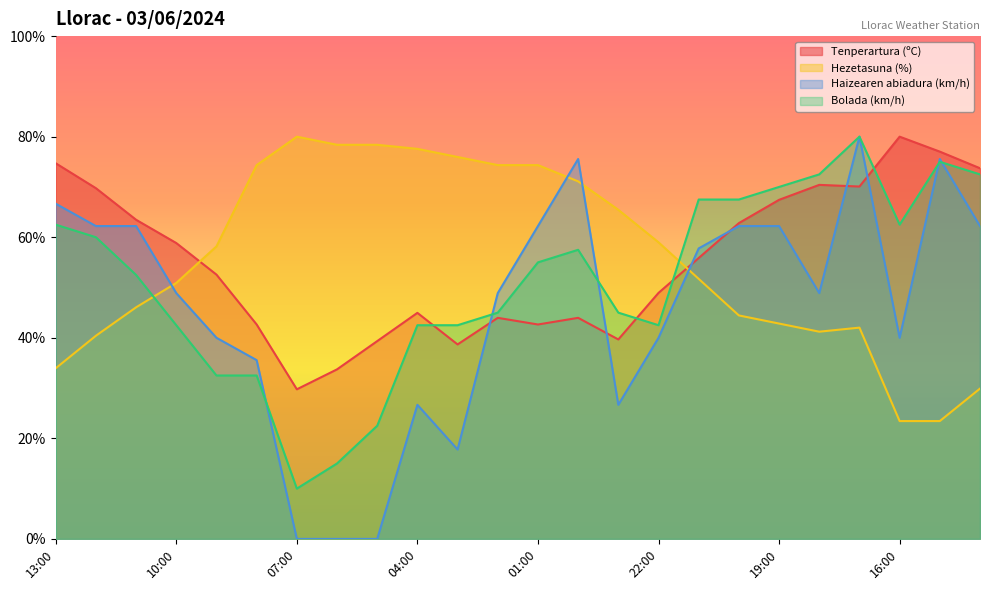

What is the difference between the maximum and minimum values in the Bolada (km/h) series?

70.0